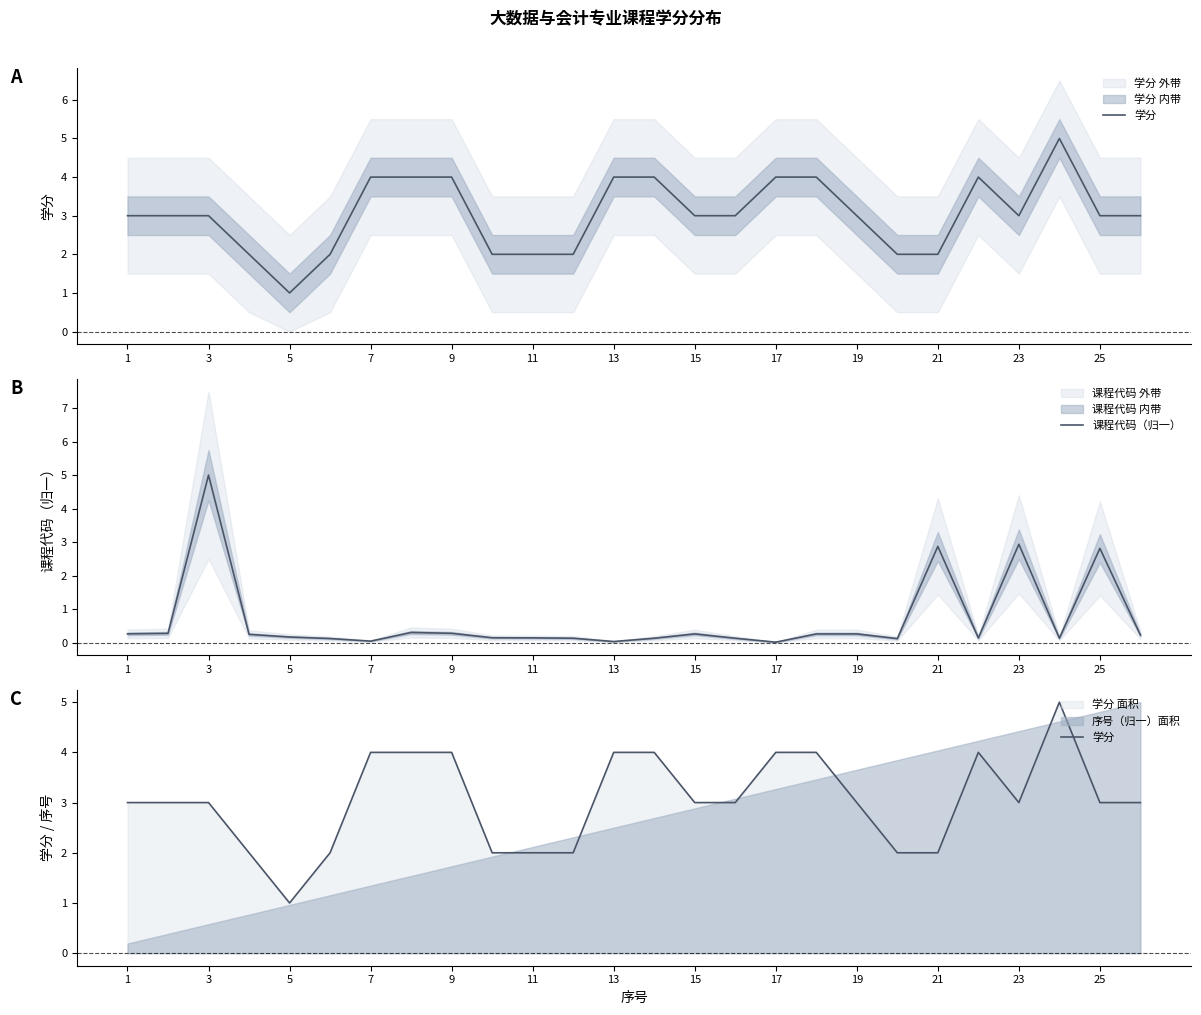

The value of 课程代码（归一） at 5 is 0.2. True or false?

True